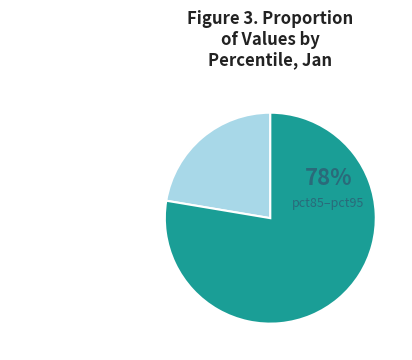

Is there a majority slice in this chart?

Yes